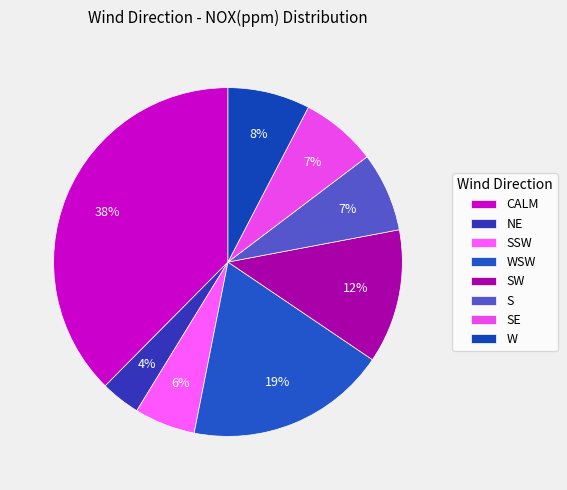

Is it true that S is 19% of the pie?

False